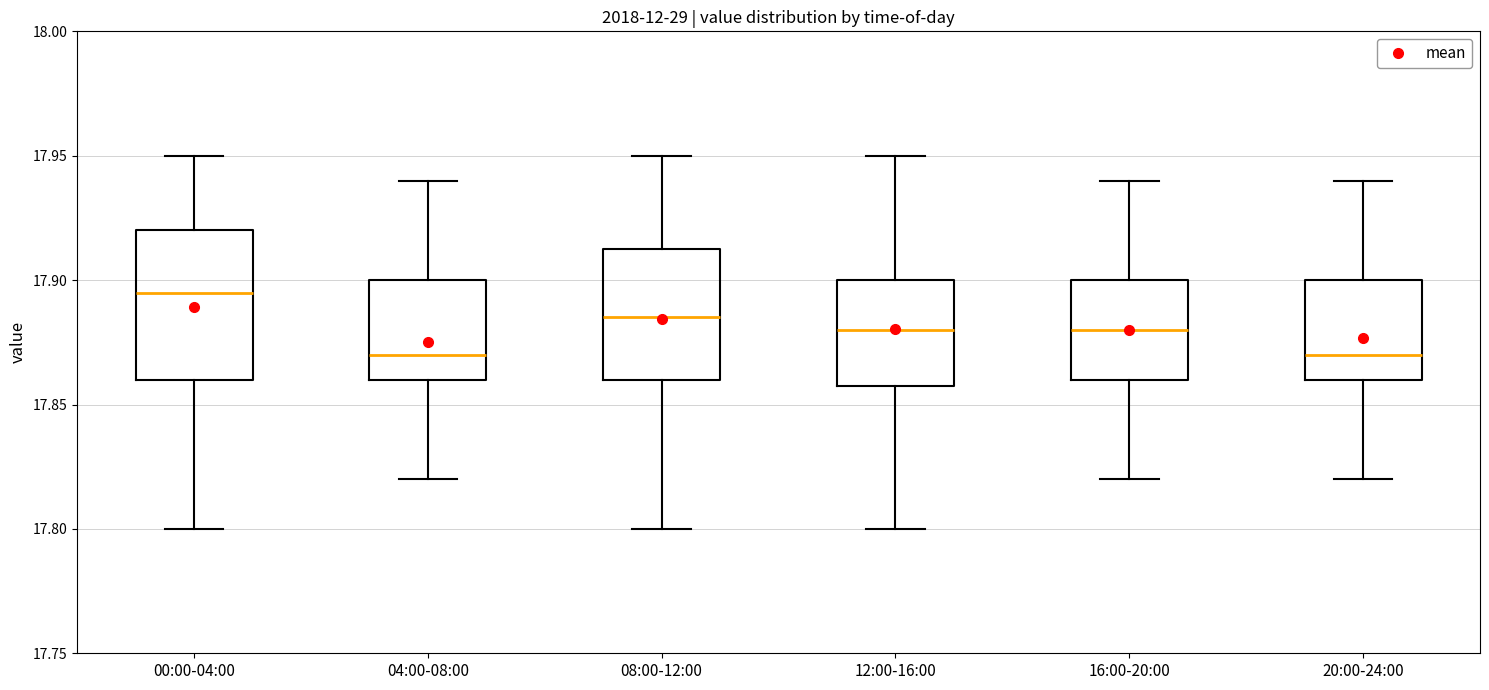

Where does the lower whisker of the box for 20:00-24:00 end on the y-axis? The values are not printed on the chart, so give them approximately, as read against the axis.

17.820